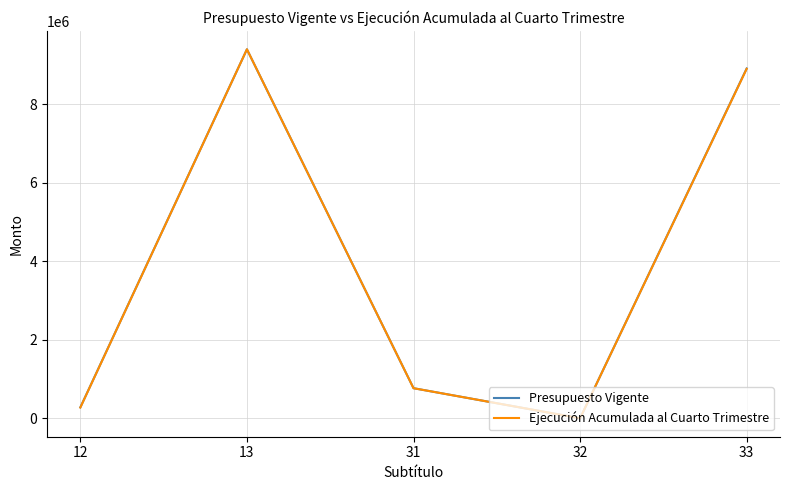

Which category has the lowest value in the Ejecución Acumulada al Cuarto Trimestre series?

32